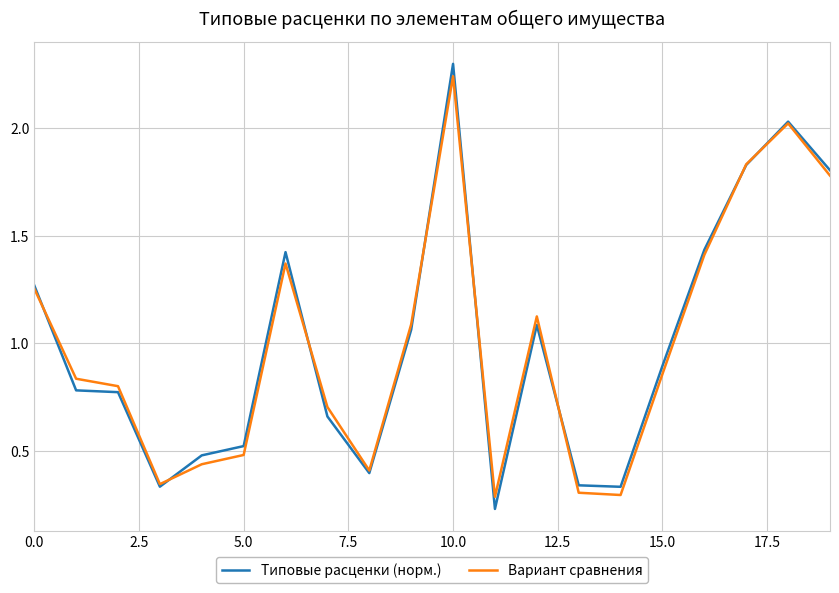

Which series has the widest spread of values?

Типовые расценки (норм.)